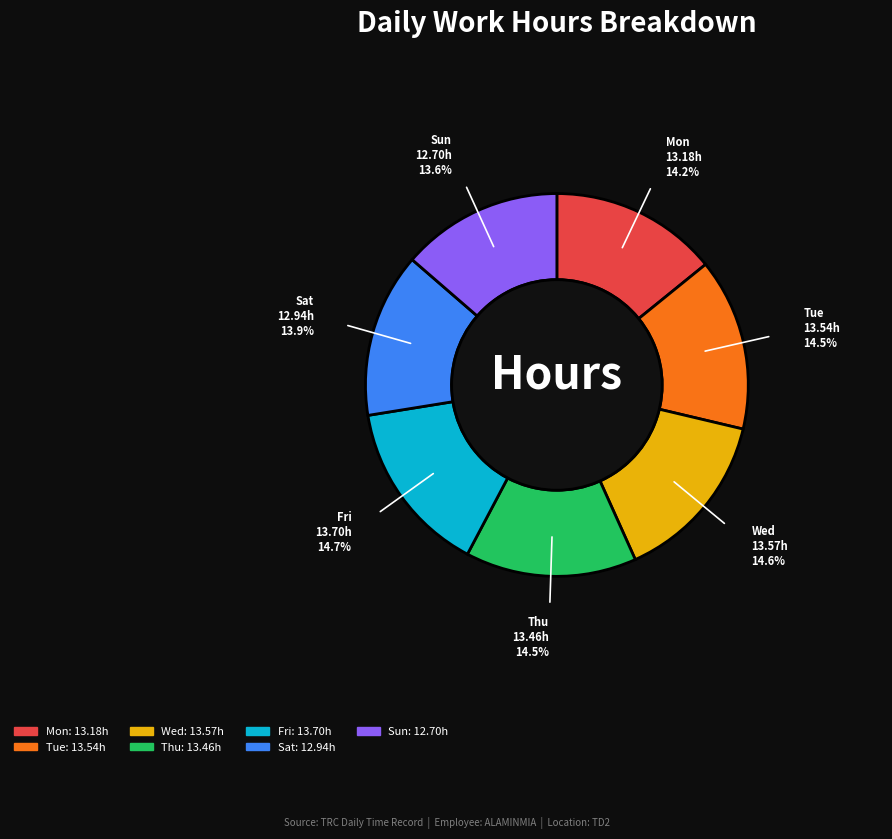

Does any single category account for the majority?

No